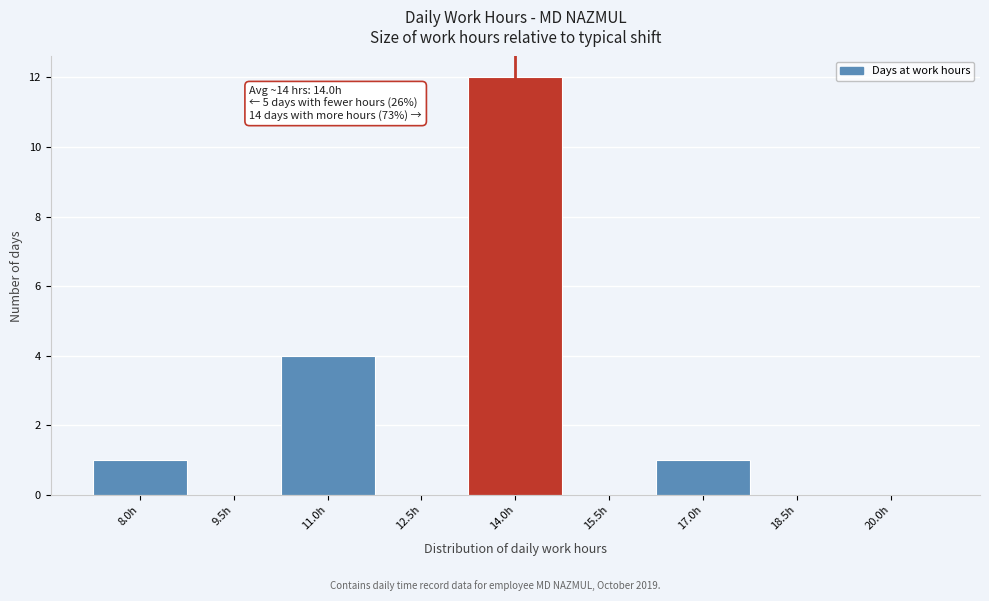

Reading right to left, extract all data points from this chart.

20.0h=0	18.5h=0	17.0h=1	15.5h=0	14.0h=12	12.5h=0	11.0h=4	9.5h=0	8.0h=1